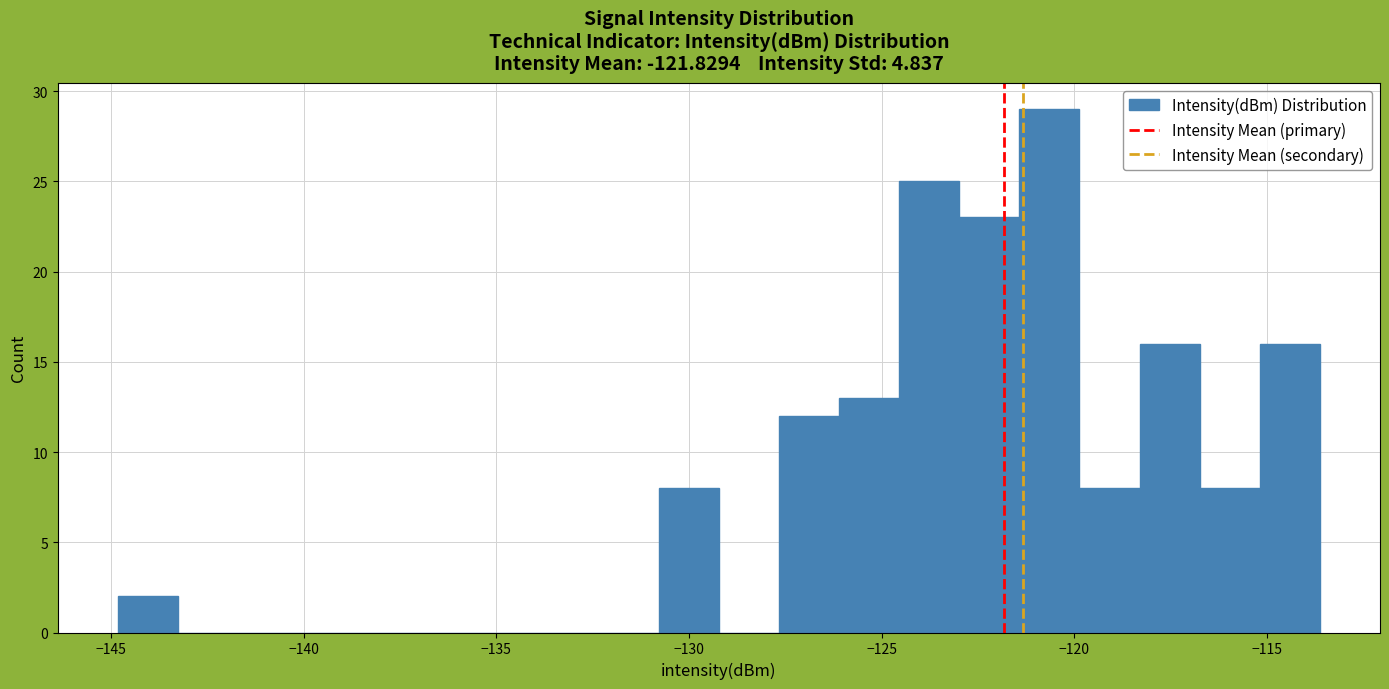

Read against the x-axis, roughly where is the centre of the tallest bar?

-120.5